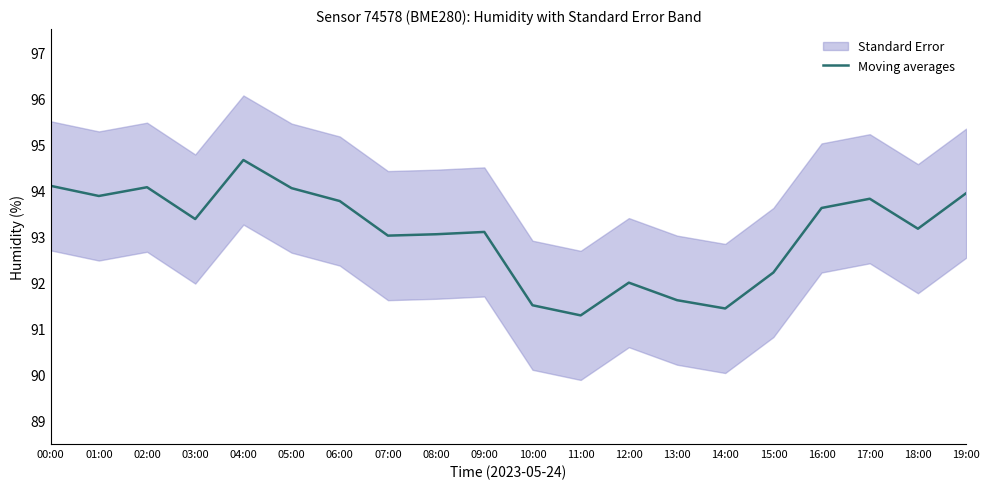

What is the average value?

93.1